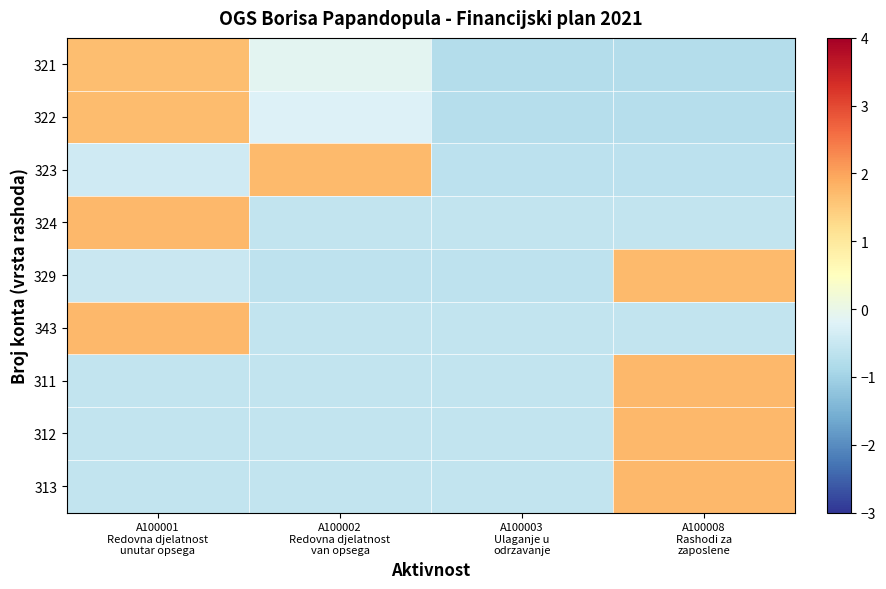

What is the difference between the highest and lowest values at A100002
Redovna djelatnost
van opsega?

2.3